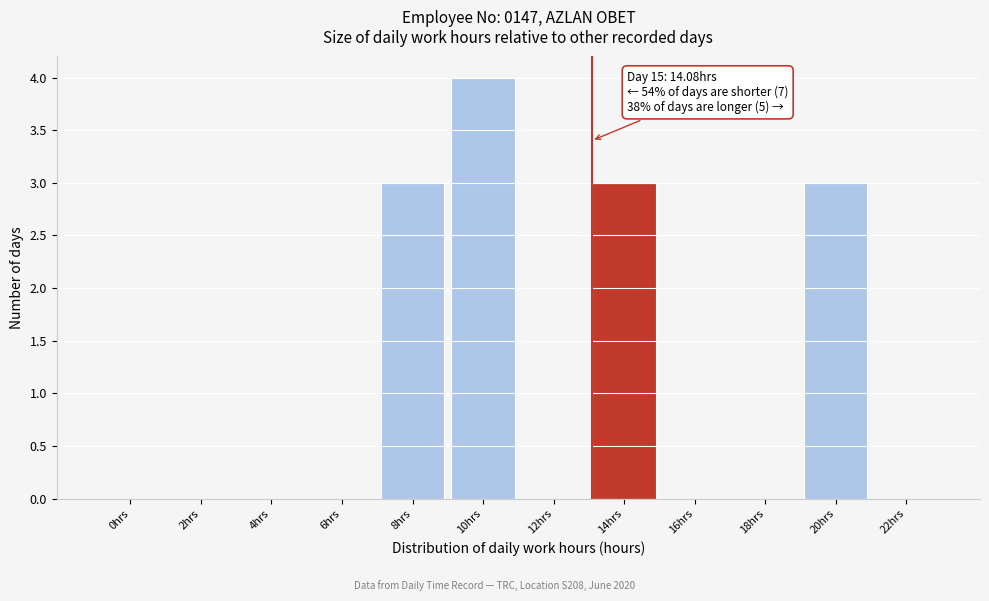

Reading left to right, list all the values displayed in this chart.

0hrs=0	2hrs=0	4hrs=0	6hrs=0	8hrs=3	10hrs=4	12hrs=0	14hrs=3	16hrs=0	18hrs=0	20hrs=3	22hrs=0